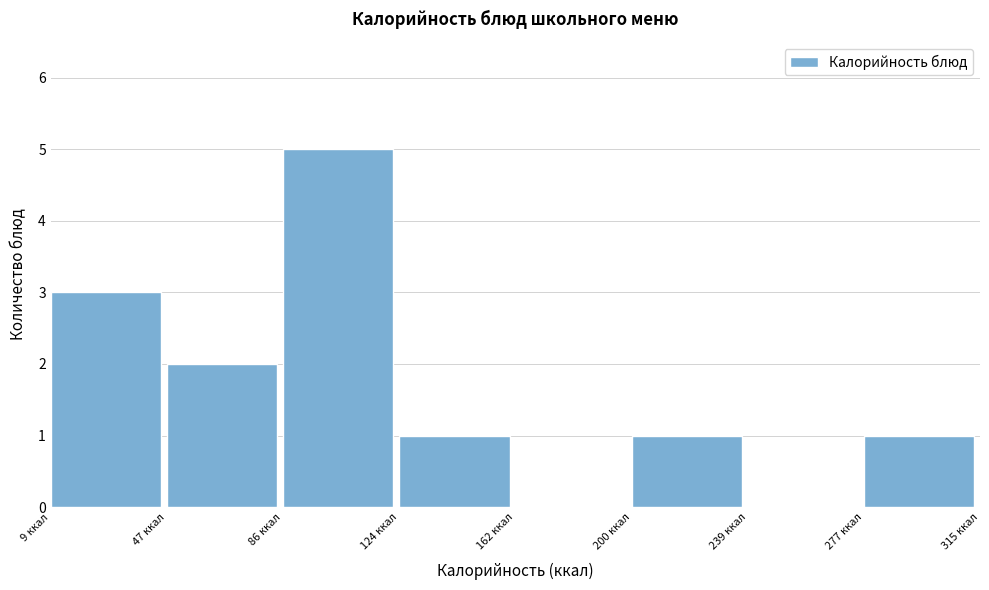

Over which range of the x-axis is the bar tallest?

85 to 125